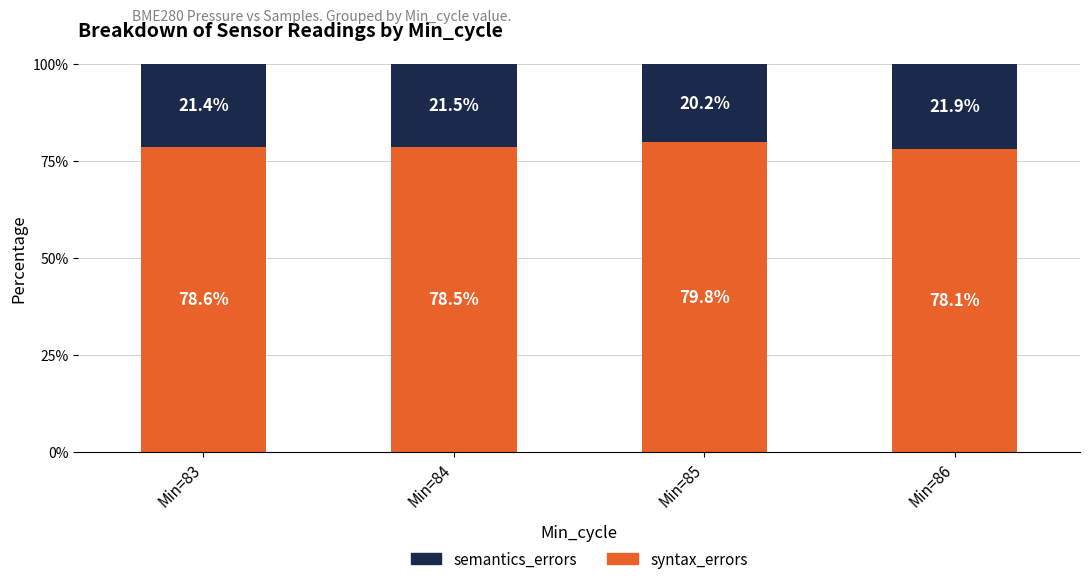

Rank the categories by syntax_errors value from lowest to highest.

Min=86, Min=84, Min=83, Min=85